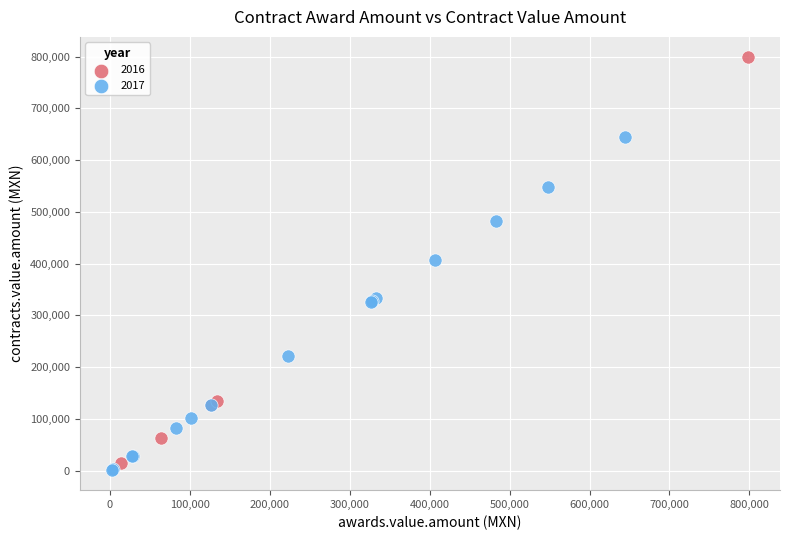

Which series contains the highest Y value?

2016